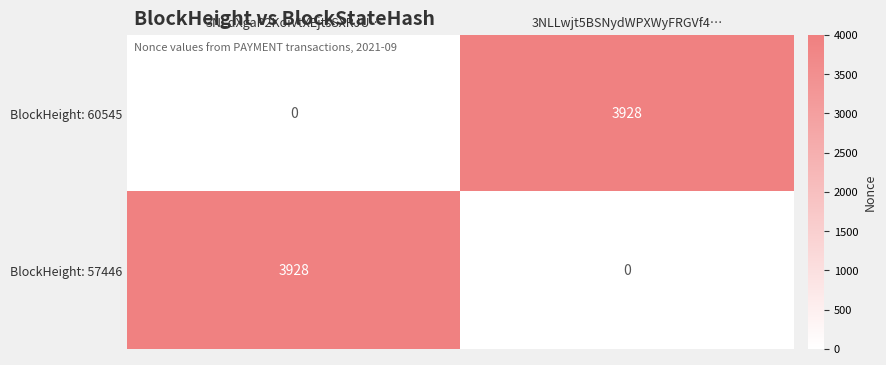

What is the sum of the BlockHeight: 60545 values at 3NLdXgaP2KoiVtXEjtsSXRJU… and 3NLLwjt5BSNydWPXWyFRGVf4…?

3928